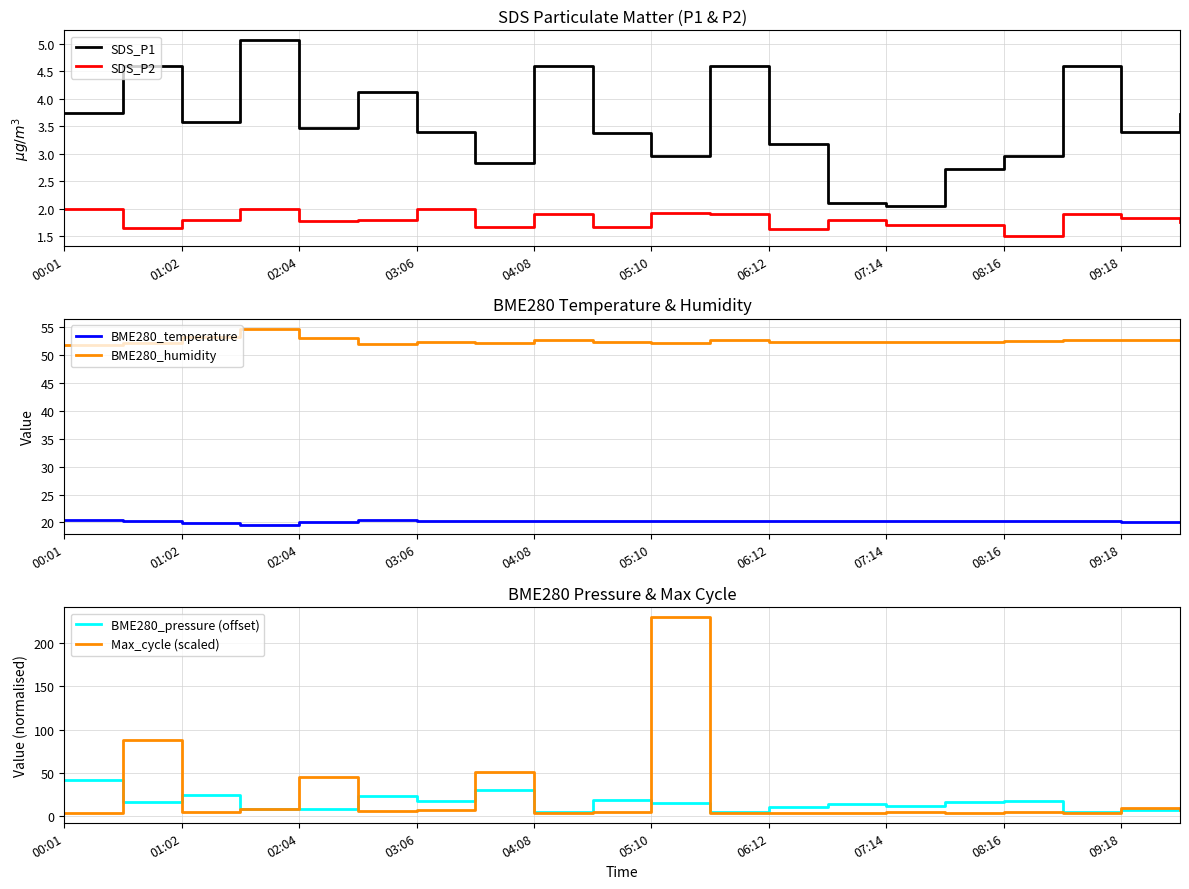

What is the maximum value shown in the chart?

229.9